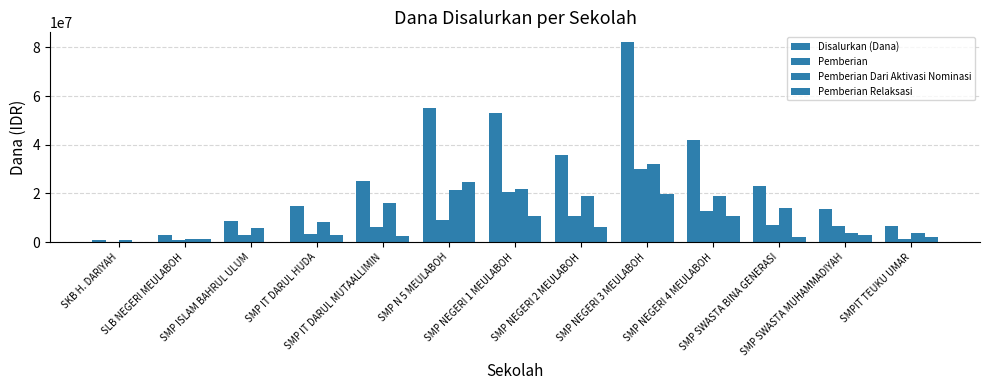

How many distinct data groups are displayed?

4